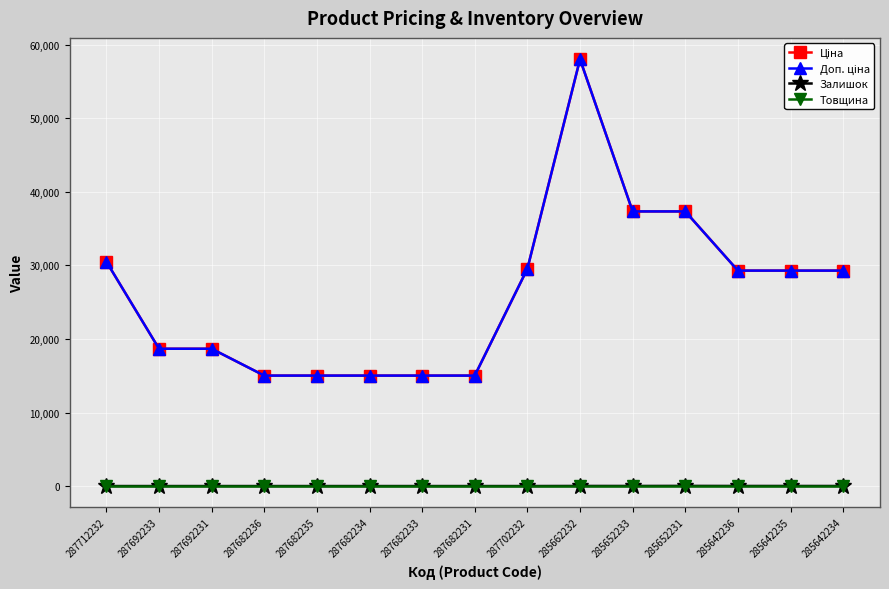

True or false: Залишок has more than 0 points higher than both neighbors.

True